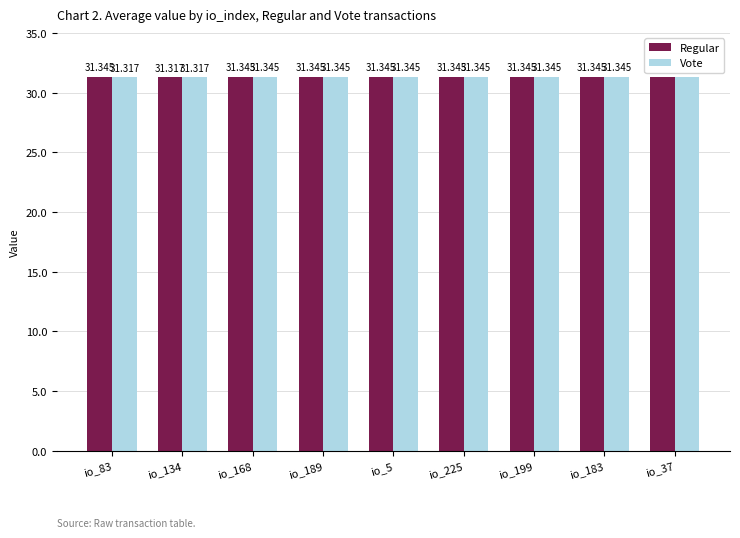

What are all the series names shown in the legend?

Regular, Vote